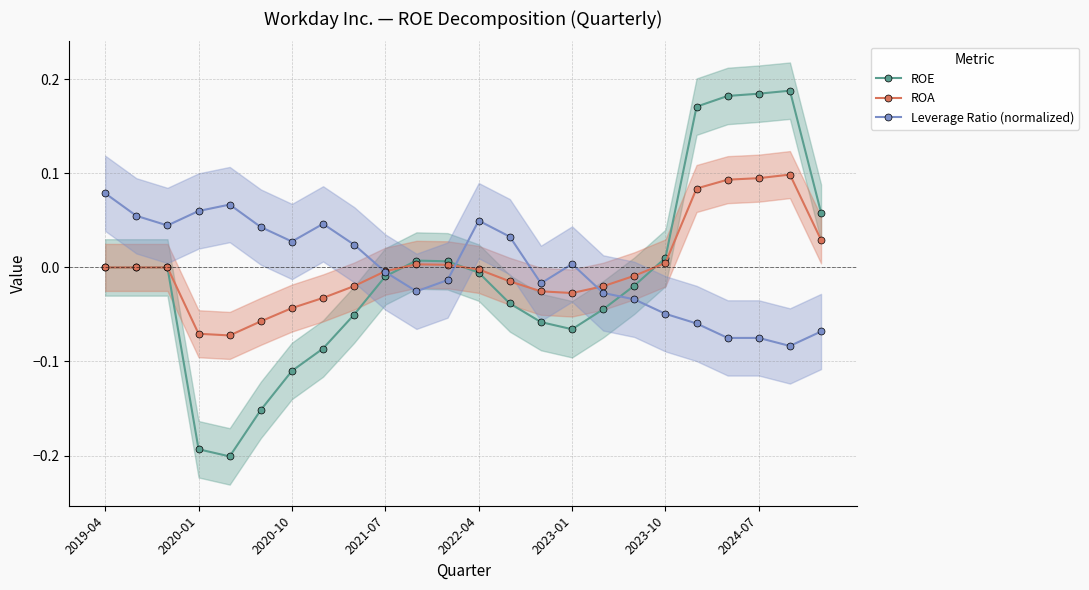

True or false: Leverage Ratio (normalized) has more than 0 points higher than both neighbors.

True